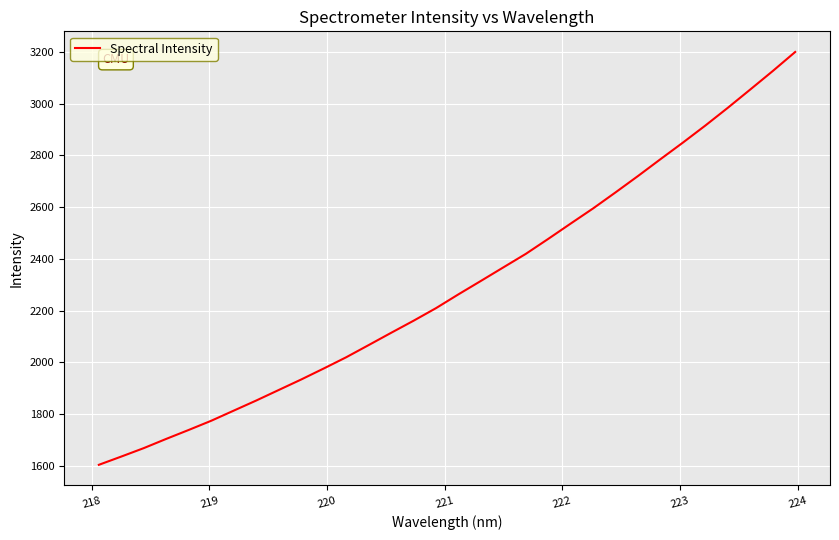

What is the minimum value shown in the chart?

1604.2